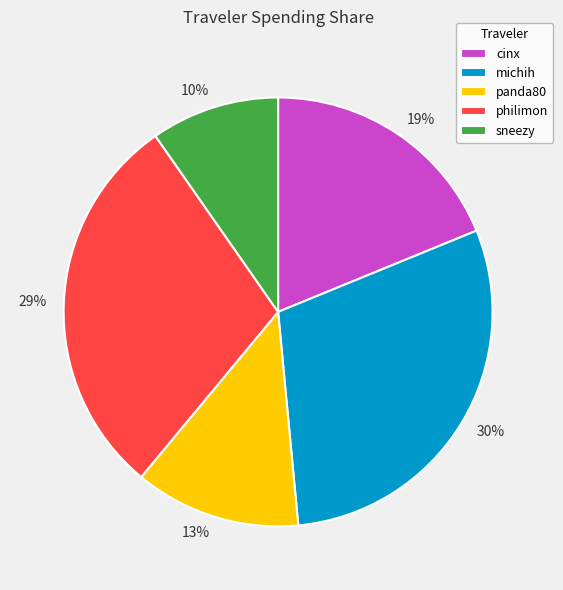

Do 29% and 19% together represent more than half of the pie?

No